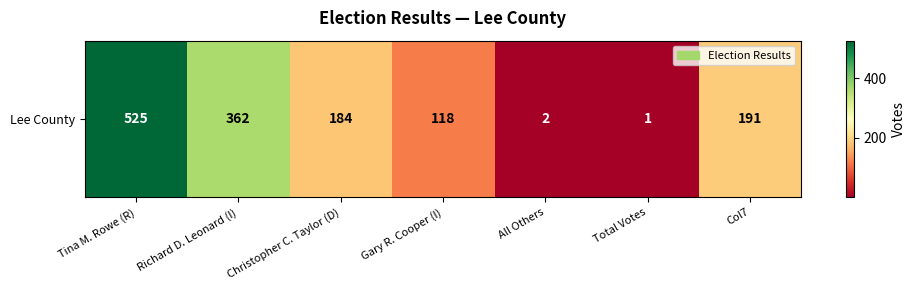

Is it true that the value at Gary R. Cooper (I) is 207?

False